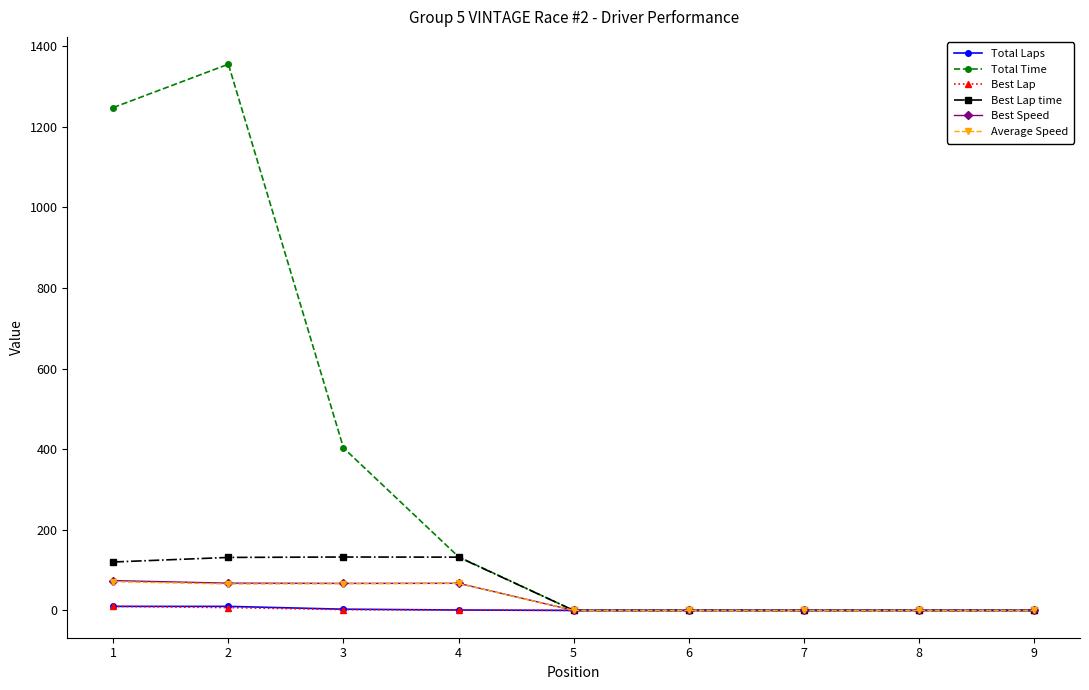

What is the maximum value for Best Lap time?

132.5